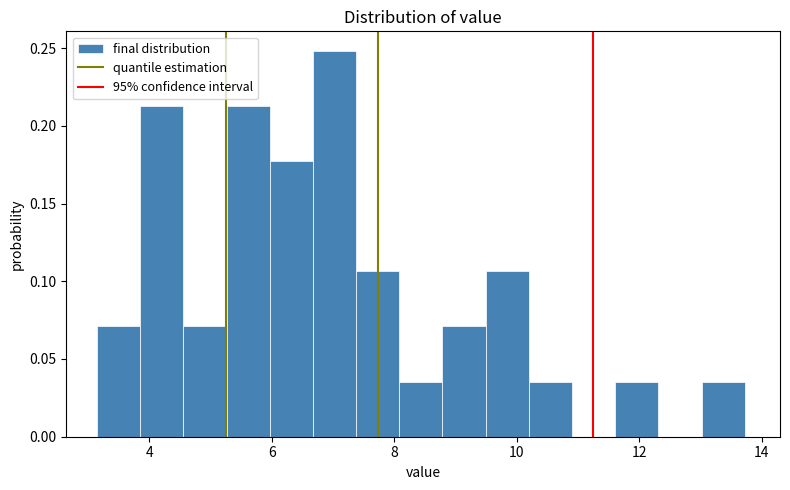

Read against the x-axis, roughly where is the centre of the tallest bar?

7.0